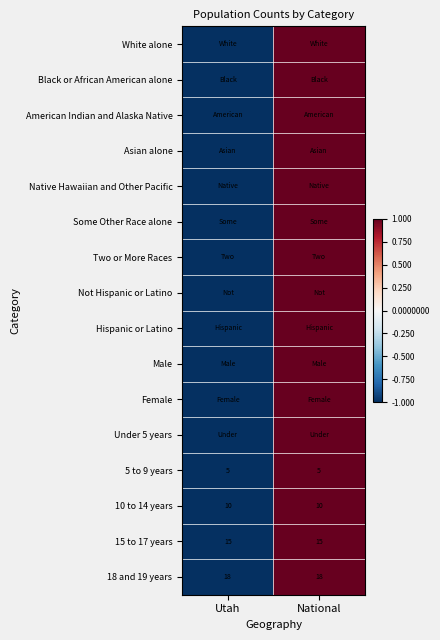

The 18 and 19 years series shows 9 at Utah. True or false?

False